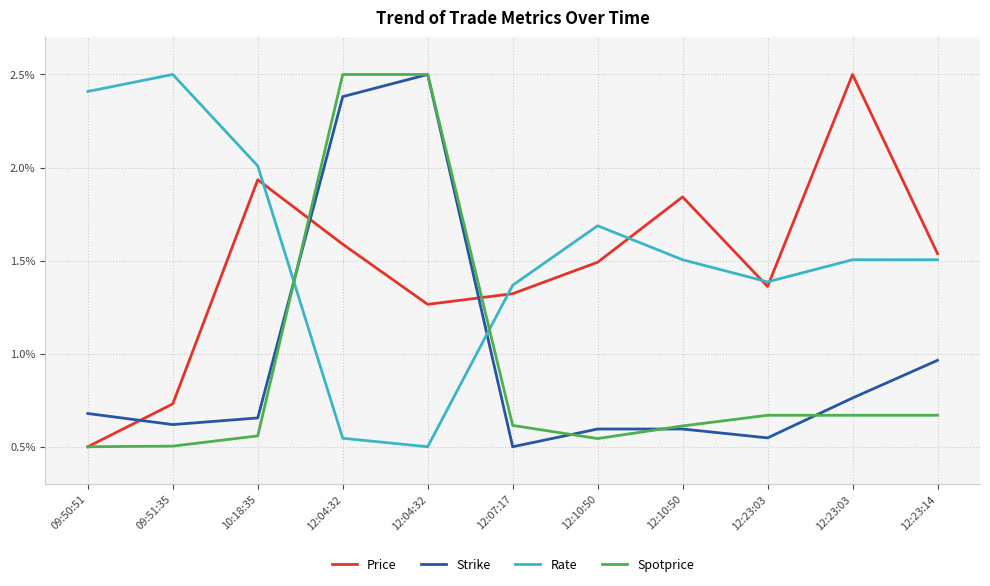

Does the chart have visible grid lines?

Yes